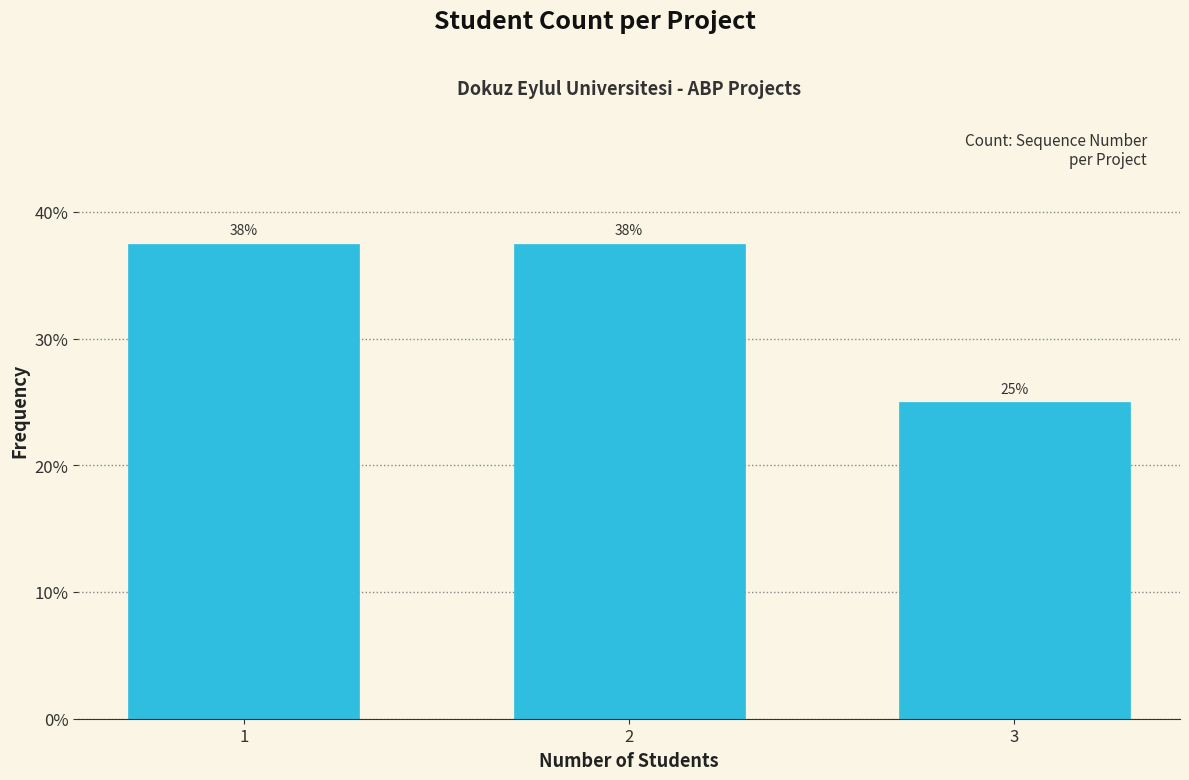

Does the chart contain any negative values?

No